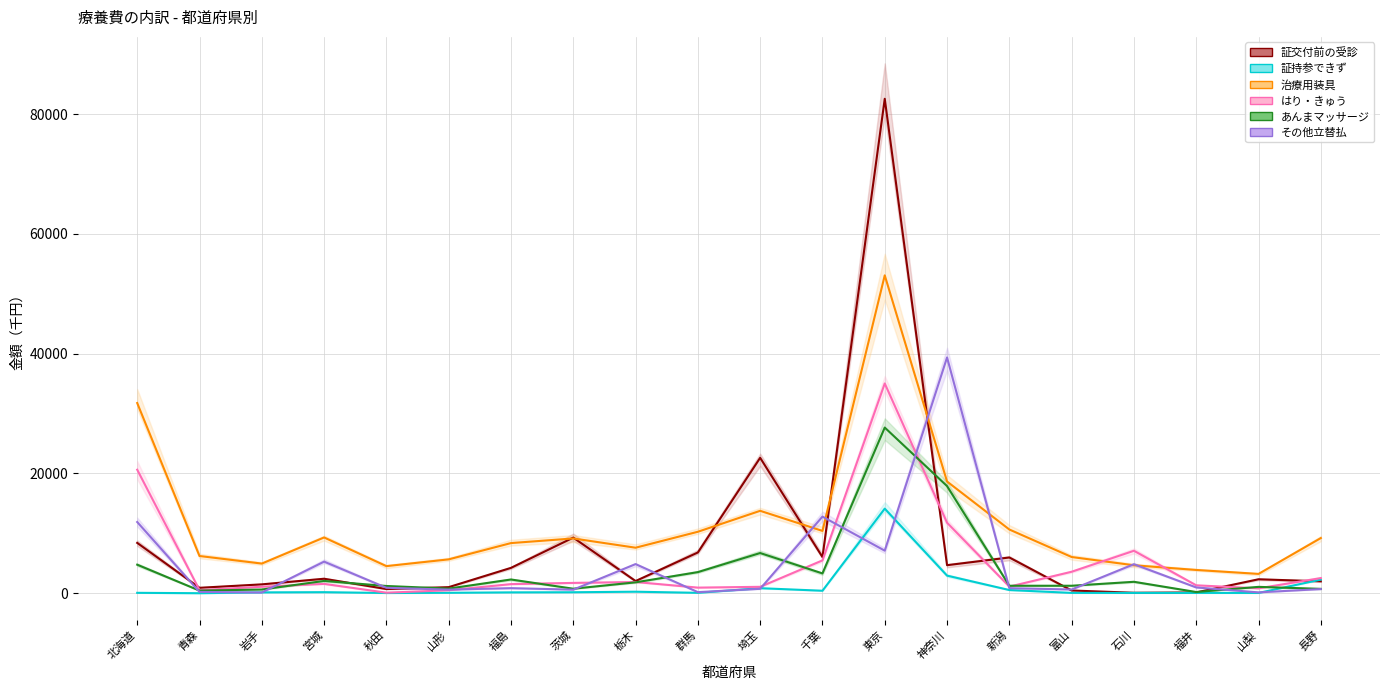

True or false: 証持参できず and はり・きゅう intersect in this chart.

False